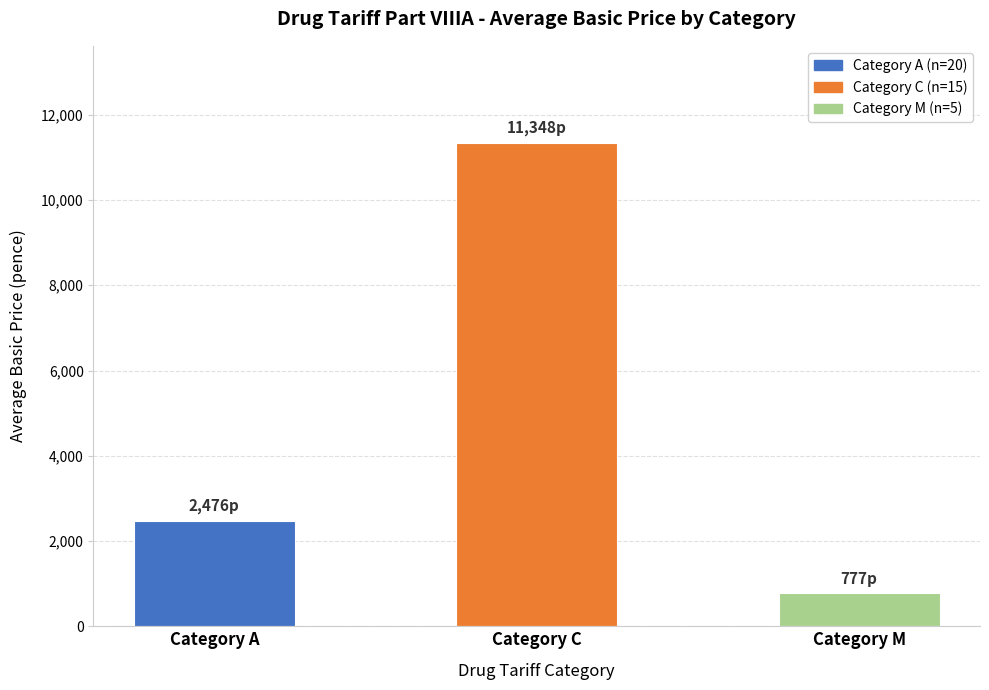

Reading left to right, extract all data points from this chart.

Category A=2476.2	Category C=11348.4	Category M=776.6